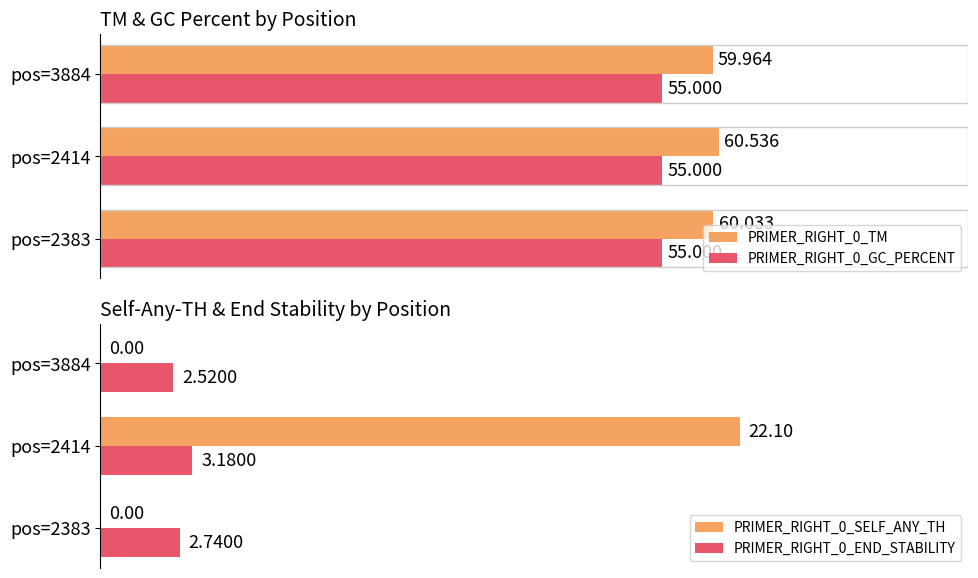

Which series has the largest range (max minus min)?

PRIMER_RIGHT_0_SELF_ANY_TH